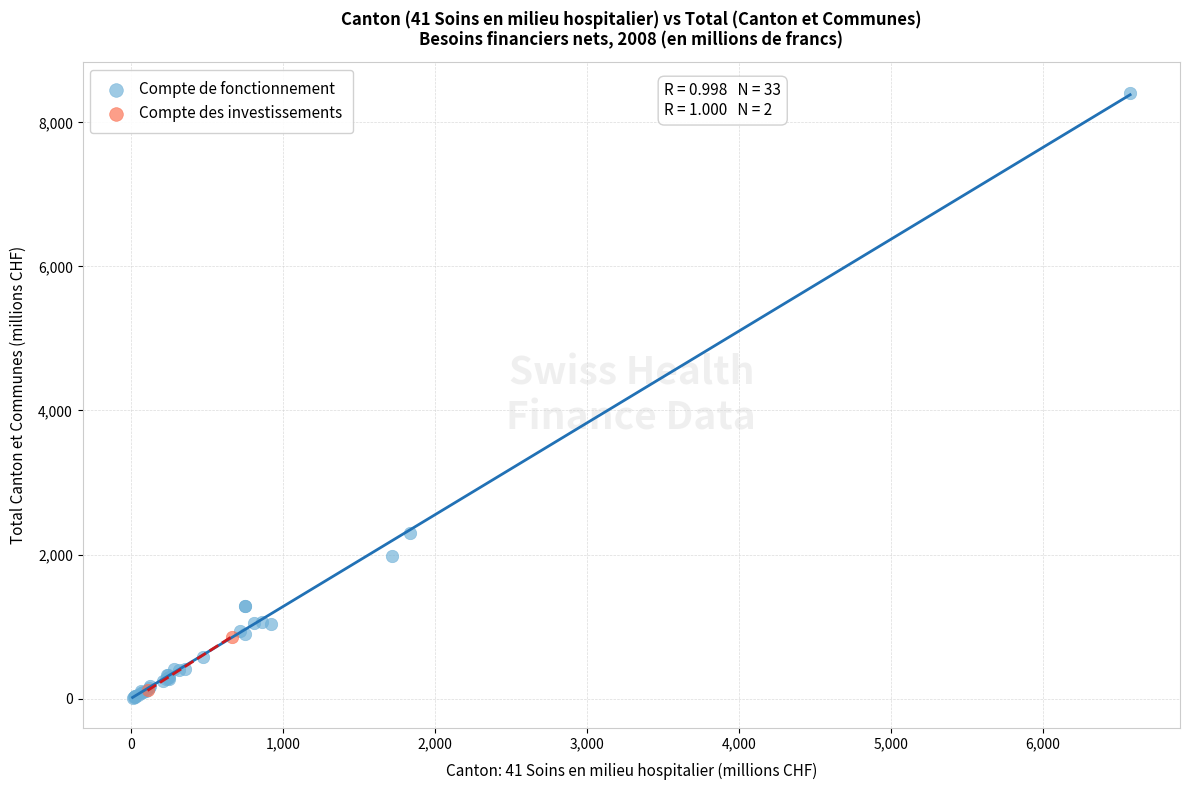

What are all the series names shown in the legend?

Compte de fonctionnement, Compte des investissements